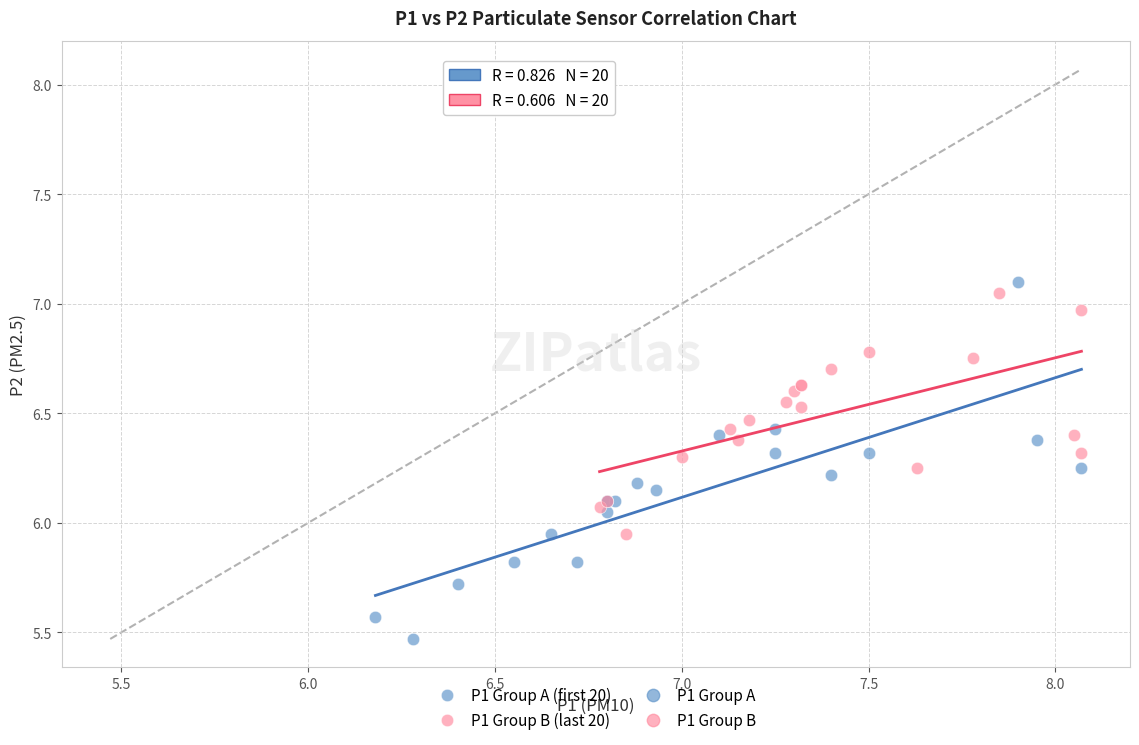

Which series has the largest Y range (max minus min)?

P1 Group A (first 20)